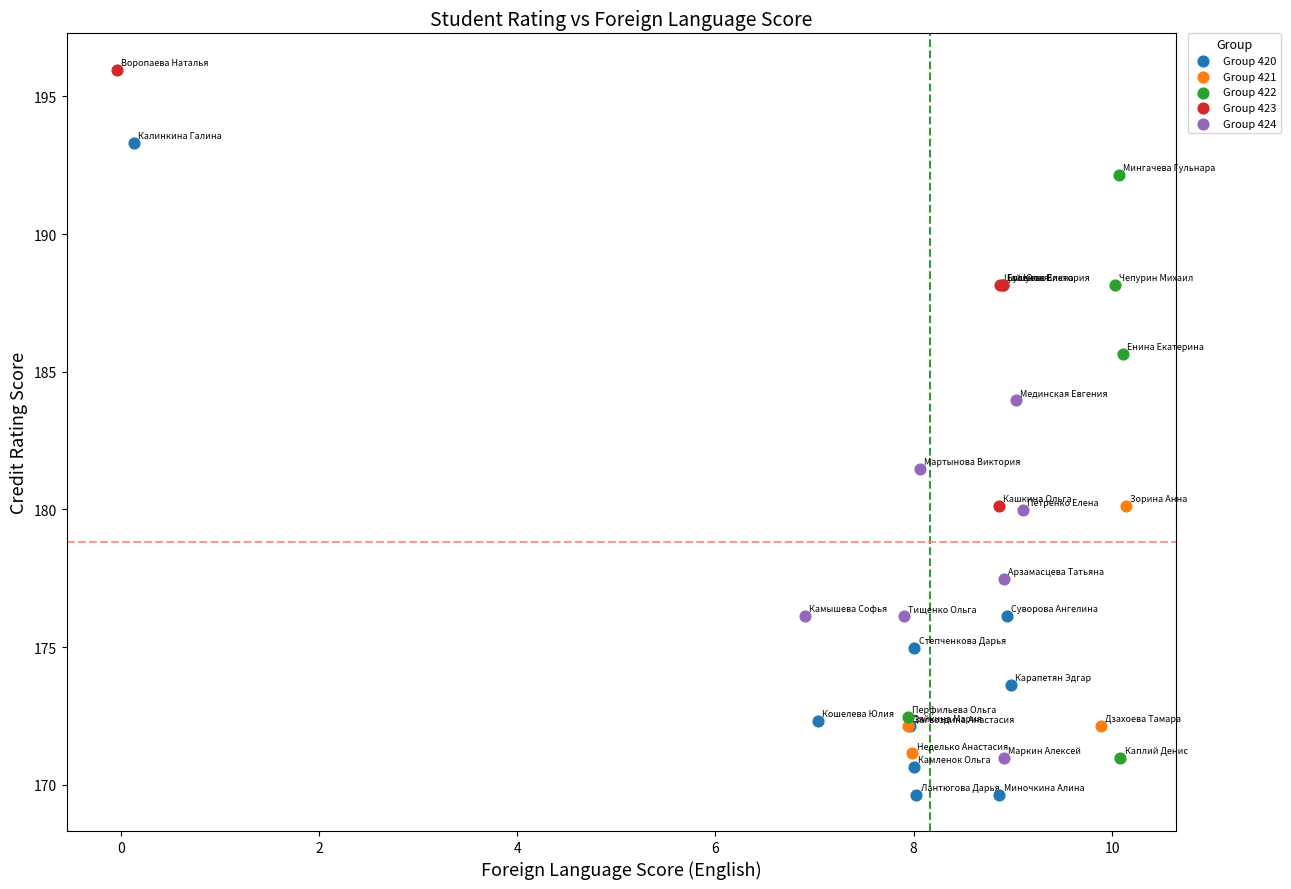

Which series contains the lowest Y value?

Group 420